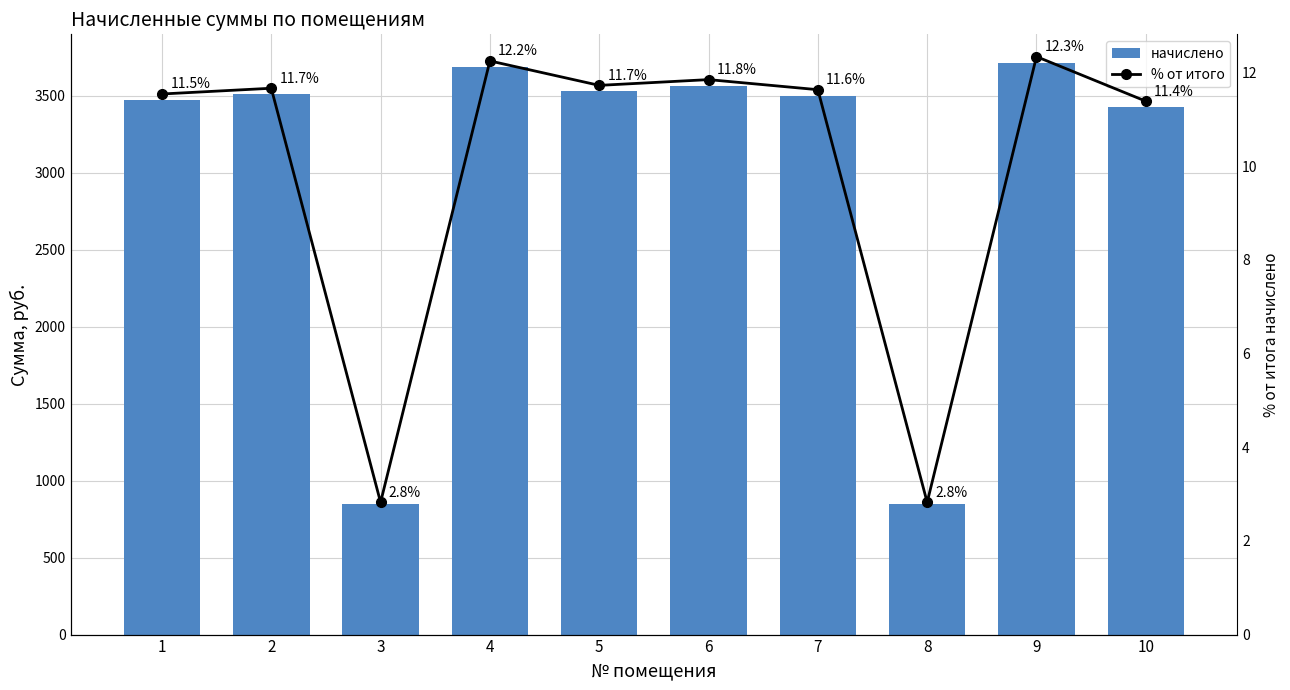

At which category is the sum across all series the highest?

9